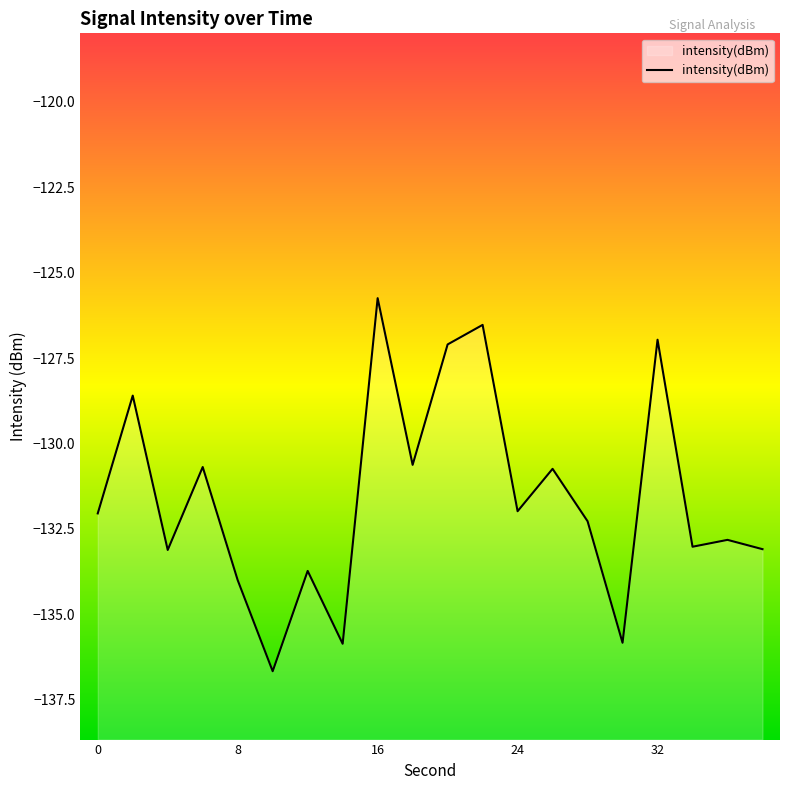

At which category does the chart reach its peak across all series?

16